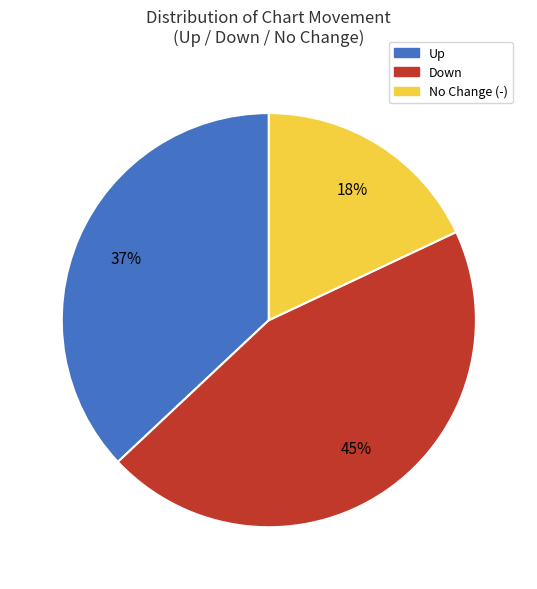

To the nearest percent, what is the difference between the largest and smallest slice percentages?

27%